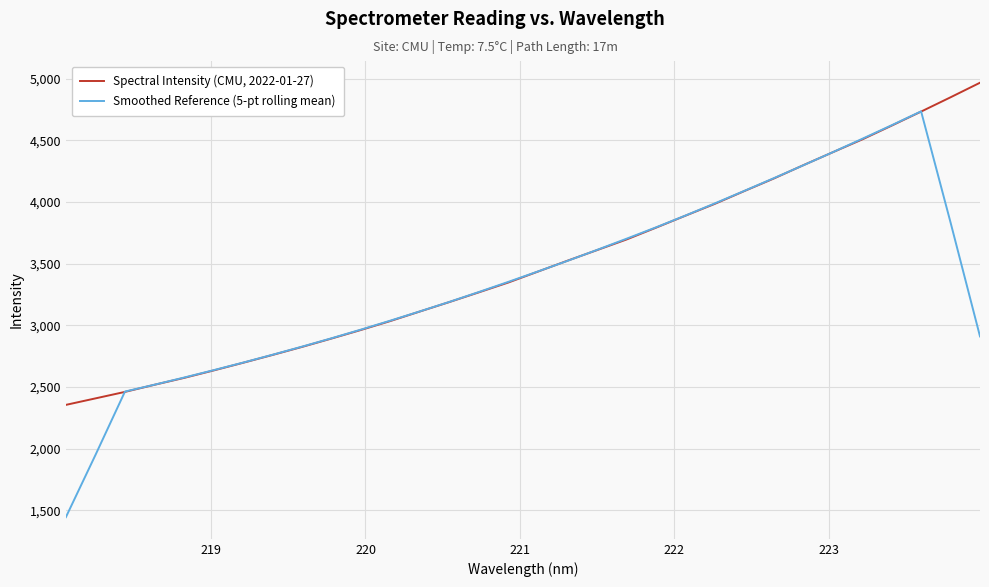

What is the maximum value for Smoothed Reference (5-pt rolling mean)?

4735.4